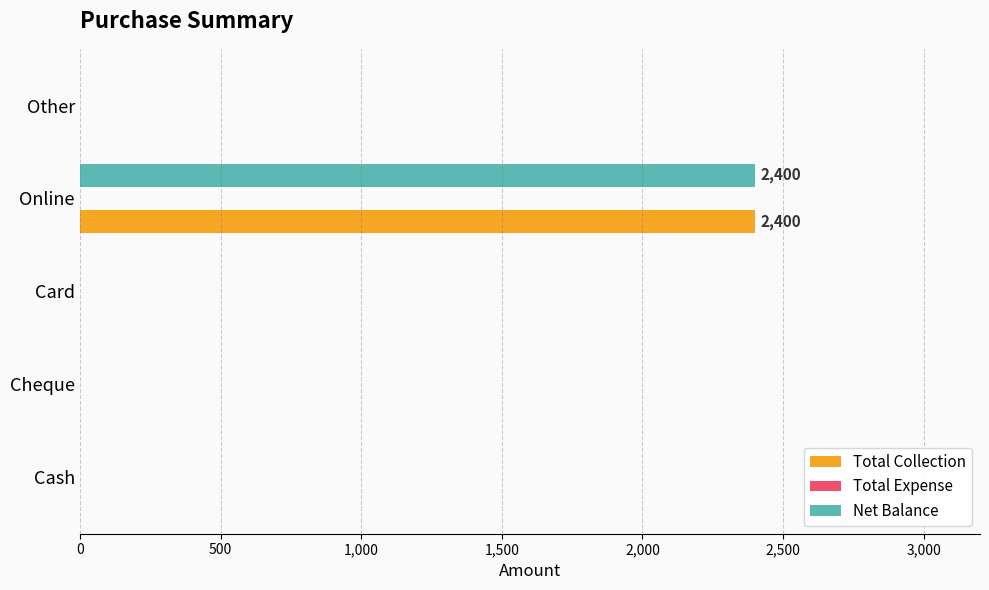

Is it true that Total Collection equals 2400 at Online?

True